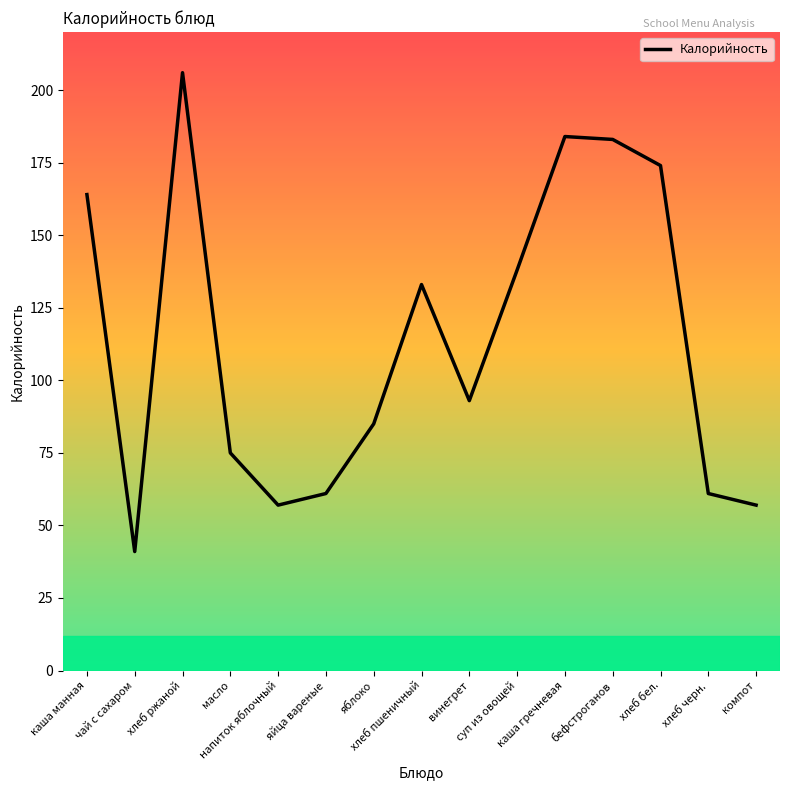

What is the maximum value shown in the chart?

206